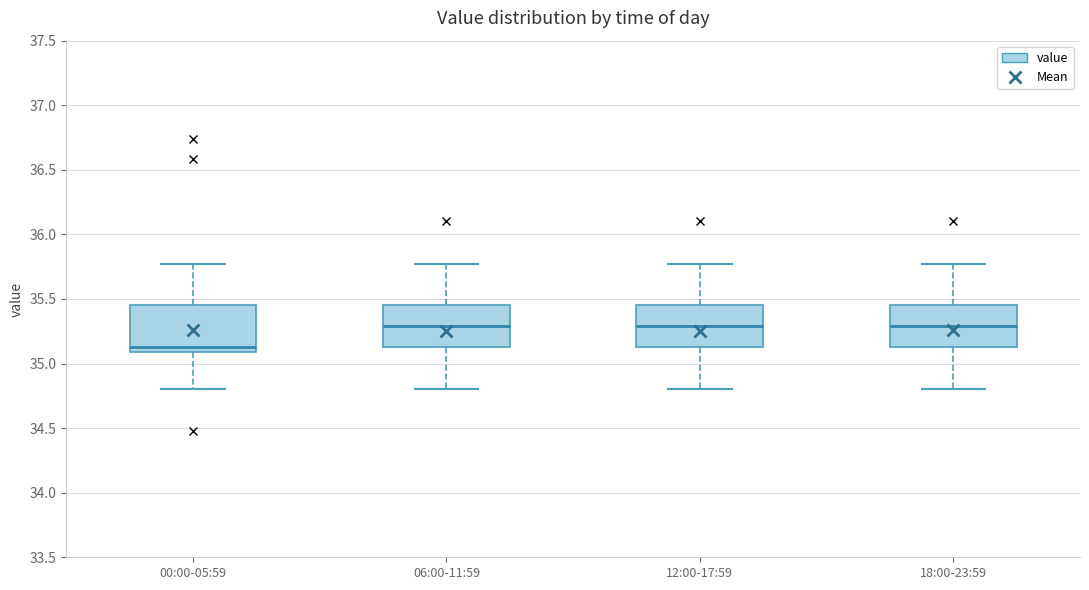

Reading left to right, read every box against the y-axis: the position of its median line, the range the box covers, and the ends of its whiskers. The values are not printed on the chart, so give them approximately, as read against the axis.

00:00-05:59: median 35.15, box 35.10 to 35.45, whiskers 34.80 to 35.75
06:00-11:59: median 35.30, box 35.15 to 35.45, whiskers 34.80 to 35.75
12:00-17:59: median 35.30, box 35.15 to 35.45, whiskers 34.80 to 35.75
18:00-23:59: median 35.30, box 35.15 to 35.45, whiskers 34.80 to 35.75